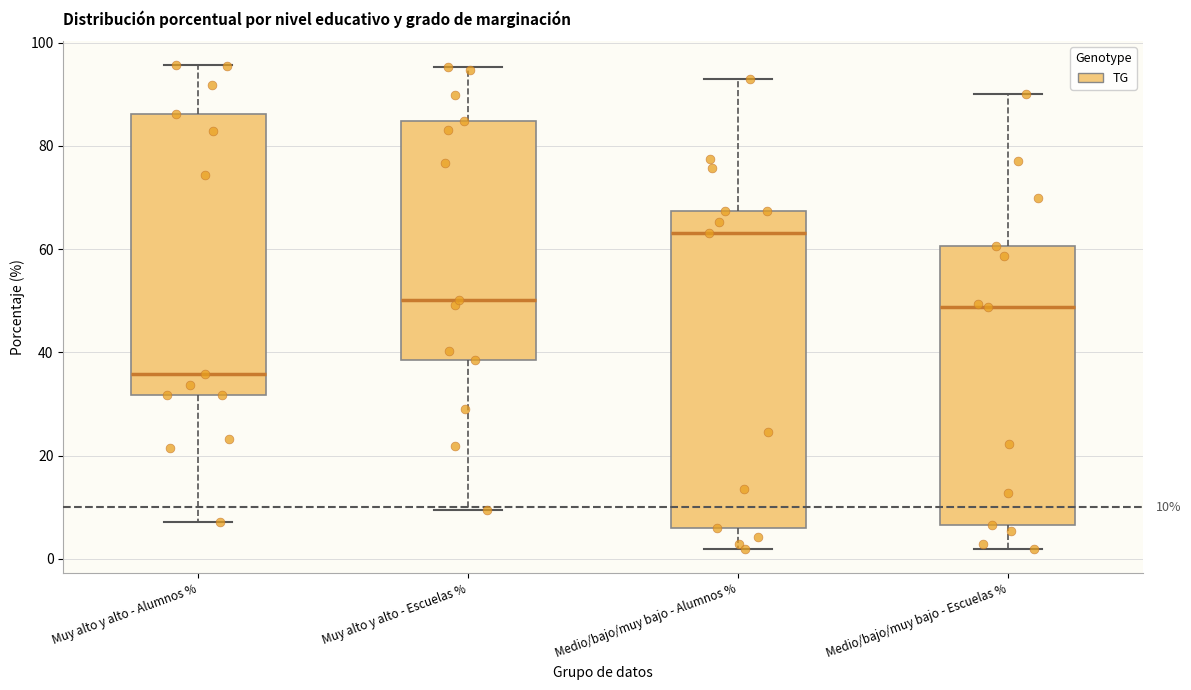

Which box is the tallest, from its lower edge to its upper edge?

Medio/bajo/muy bajo - Alumnos %